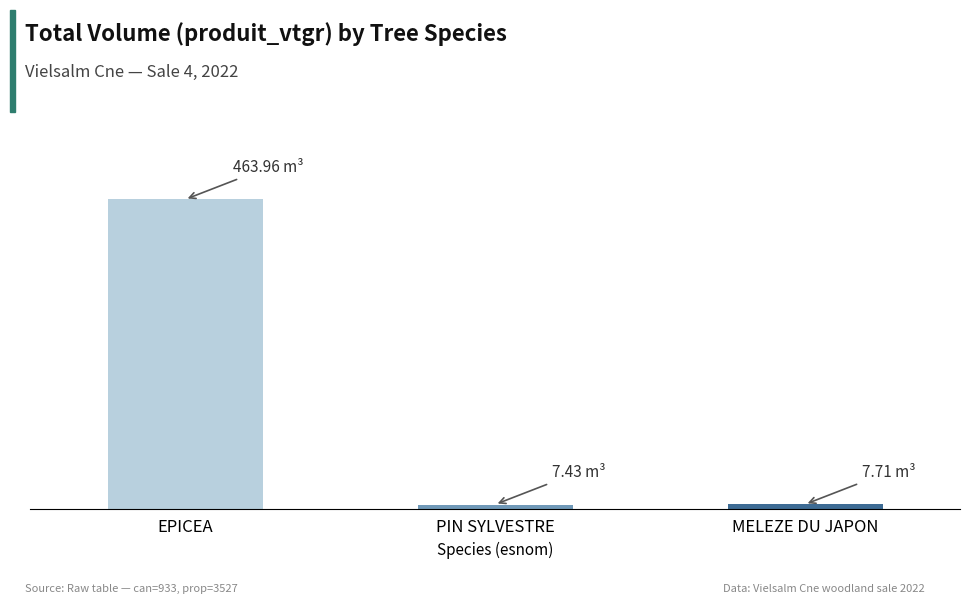

What is the difference between the maximum and minimum values?

456.5